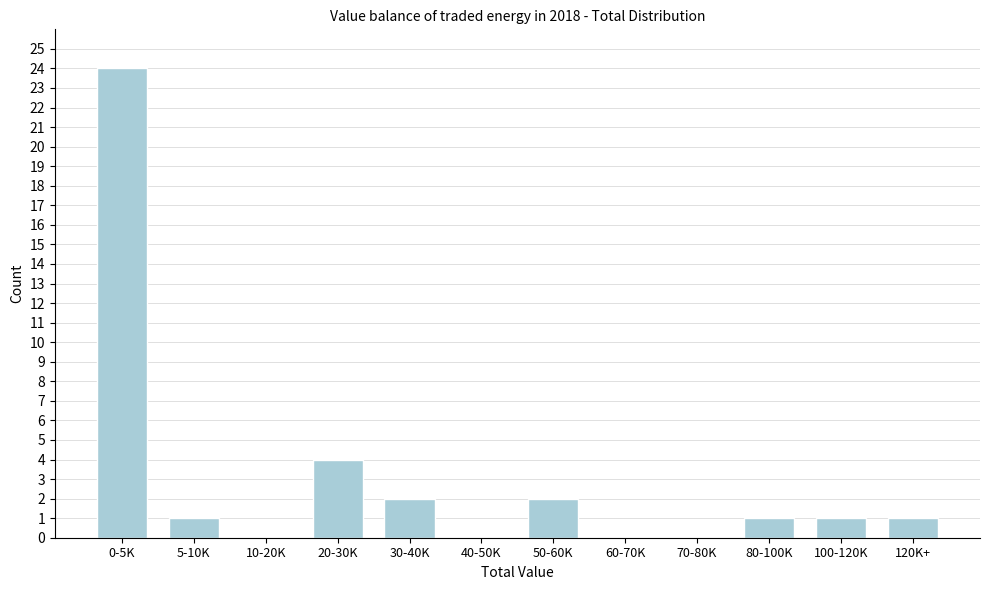

Reading left to right, extract all data points from this chart.

0-5K=24	5-10K=1	10-20K=0	20-30K=4	30-40K=2	40-50K=0	50-60K=2	60-70K=0	70-80K=0	80-100K=1	100-120K=1	120K+=1